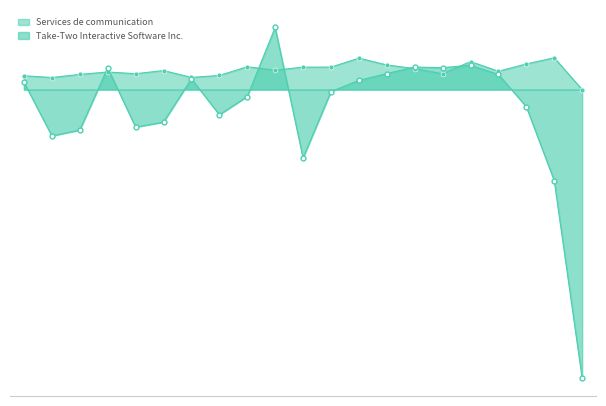

How many interior local peaks does the Take-Two Interactive Software Inc. series have?

5